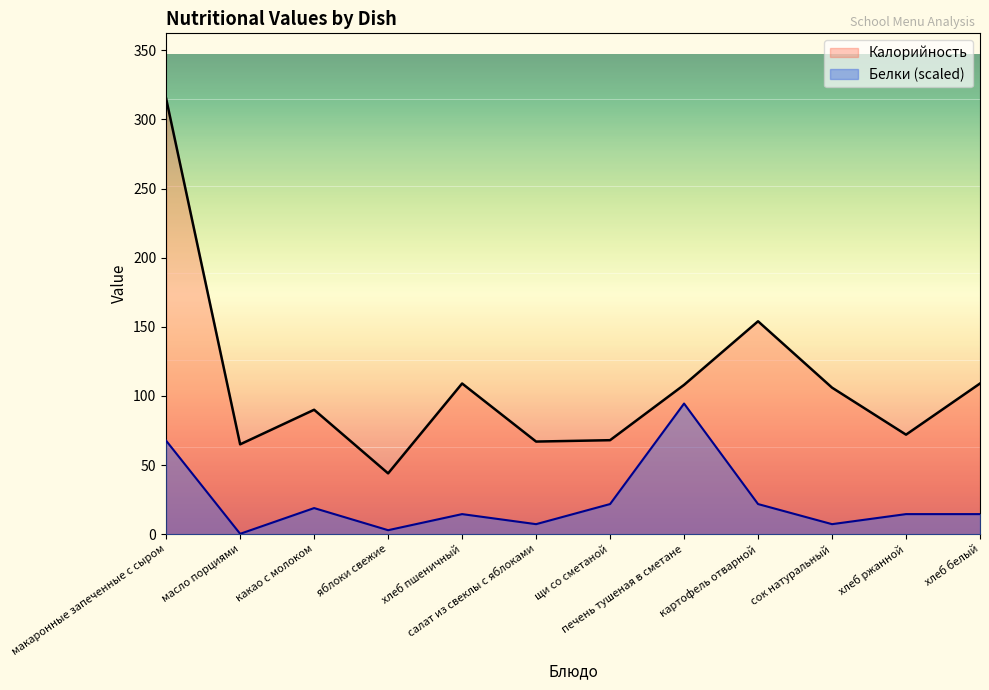

Between щи со сметаной and хлеб ржанной, which is larger?

хлеб ржанной